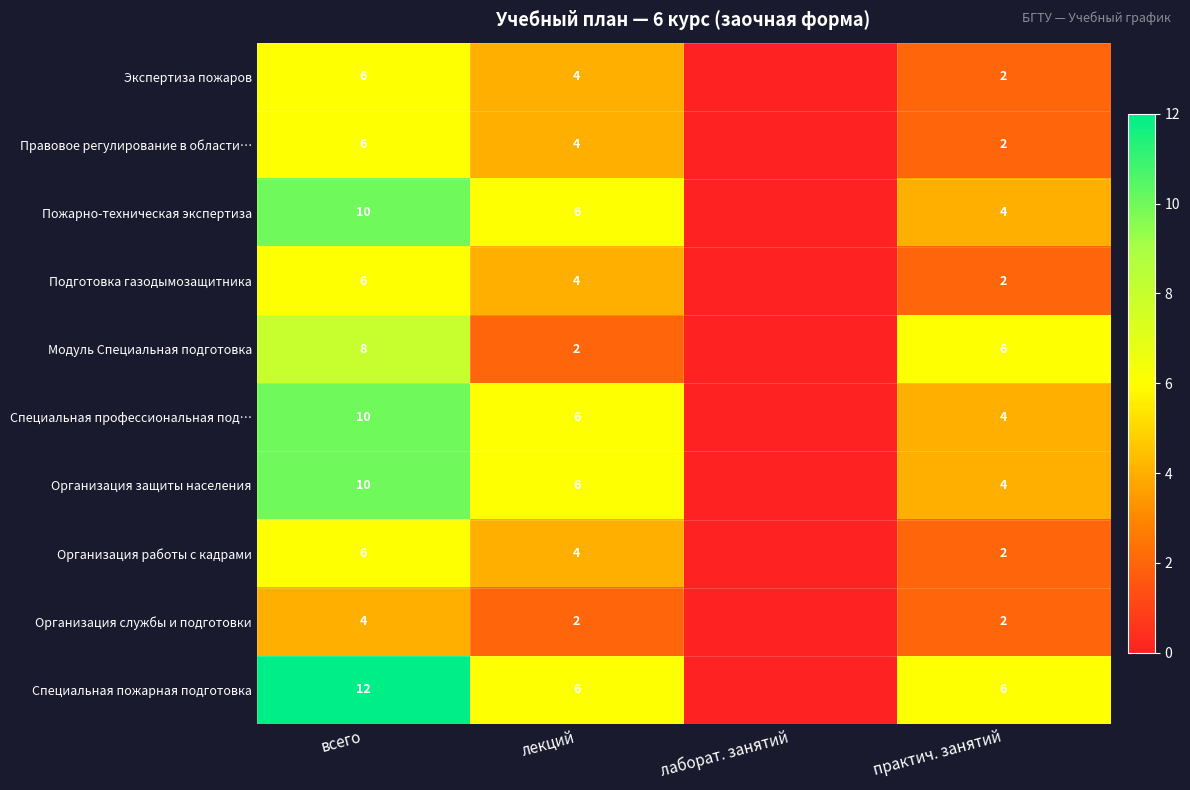

At which category is the sum across all series the highest?

всего